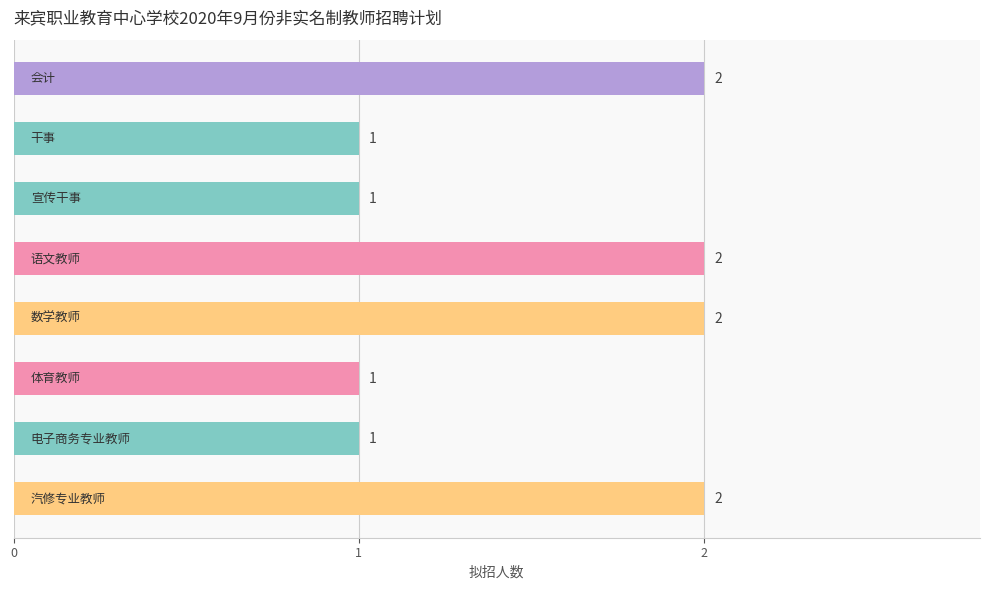

What is the value of the 4th bar from the top?

2